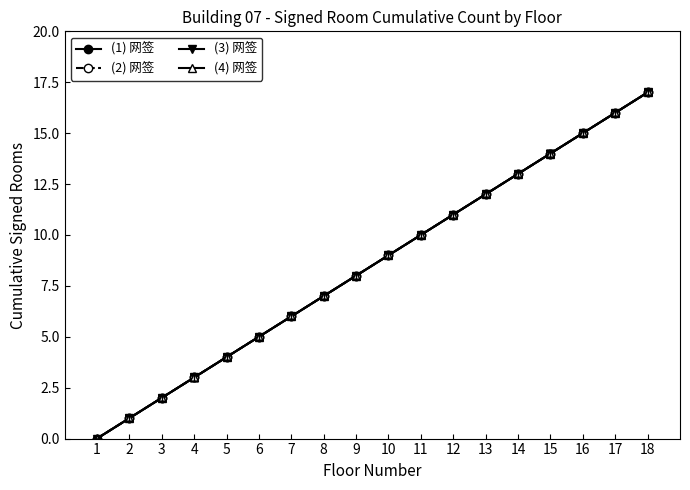

Reading left to right, list all the values displayed in this chart.

(1) 网签: 1=0	2=1	3=2	4=3	5=4	6=5	7=6	8=7	9=8	10=9	11=10	12=11	13=12	14=13	15=14	16=15	17=16	18=17
(2) 网签: 1=0	2=1	3=2	4=3	5=4	6=5	7=6	8=7	9=8	10=9	11=10	12=11	13=12	14=13	15=14	16=15	17=16	18=17
(3) 网签: 1=0	2=1	3=2	4=3	5=4	6=5	7=6	8=7	9=8	10=9	11=10	12=11	13=12	14=13	15=14	16=15	17=16	18=17
(4) 网签: 1=0	2=1	3=2	4=3	5=4	6=5	7=6	8=7	9=8	10=9	11=10	12=11	13=12	14=13	15=14	16=15	17=16	18=17